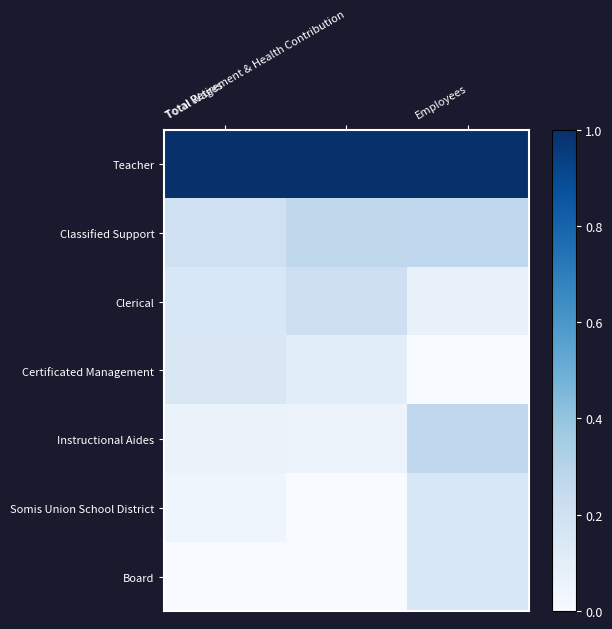

Between Total Retirement & Health Contribution and Employees, which is larger?

Total Retirement & Health Contribution